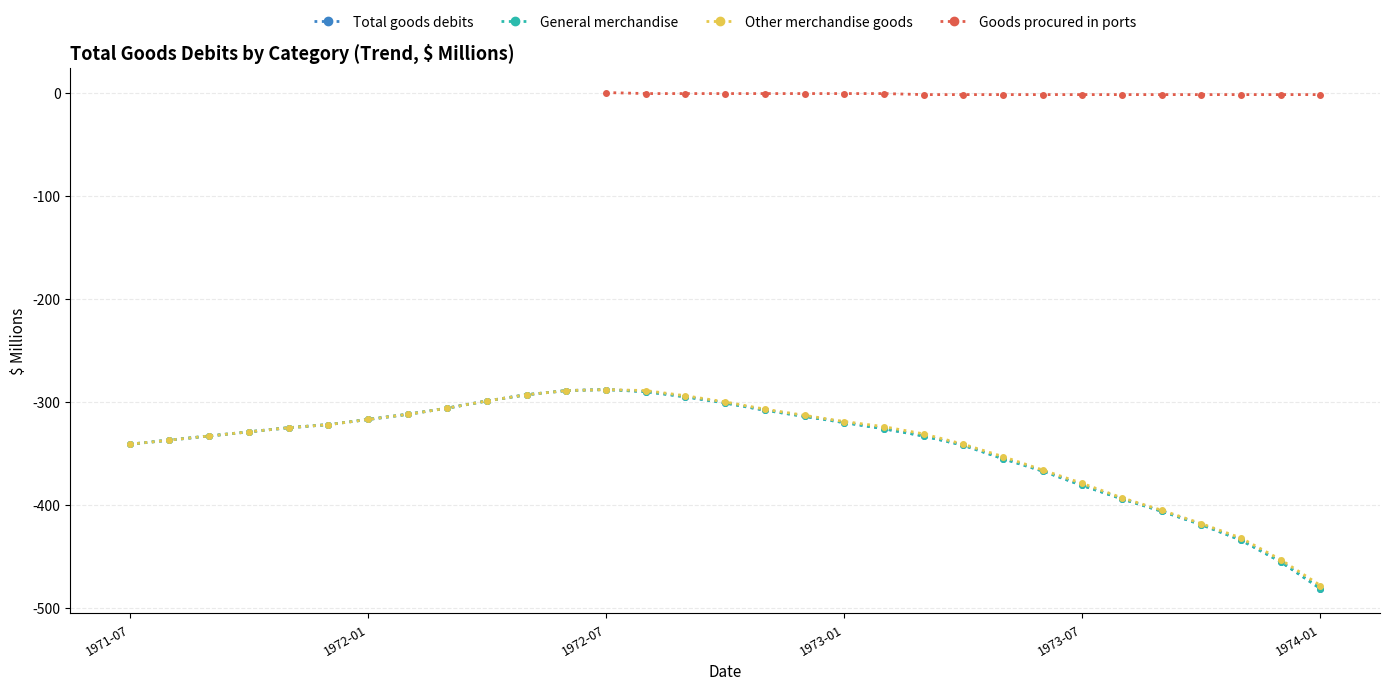

Where is Total goods debits nearest to the value -416?

1973-10